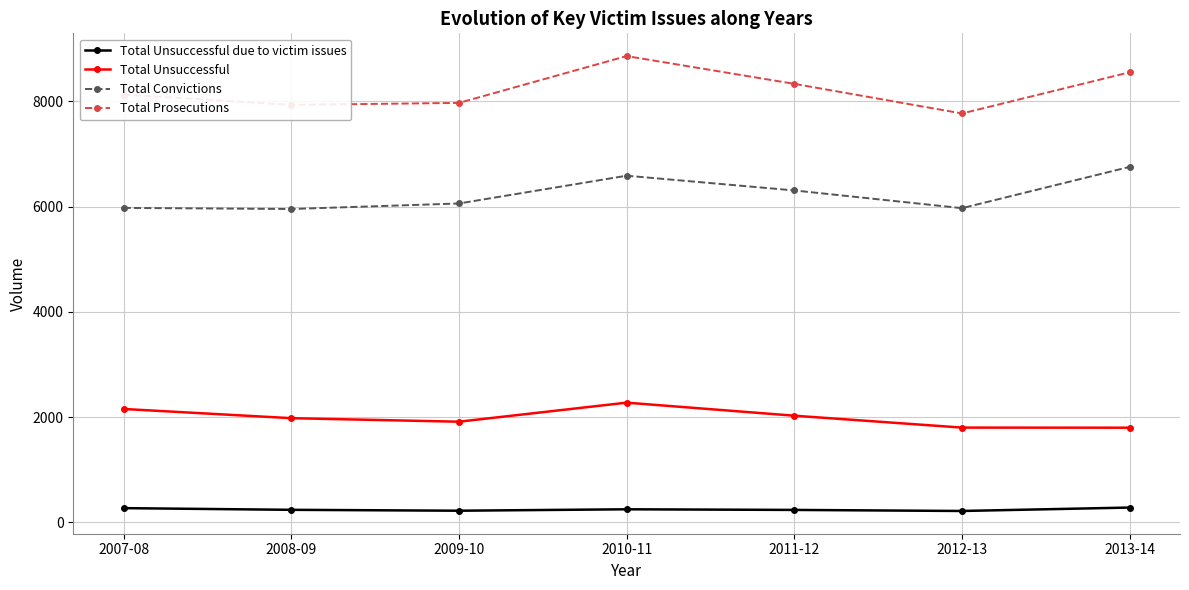

True or false: Total Unsuccessful due to victim issues and Total Unsuccessful cross at least once.

False